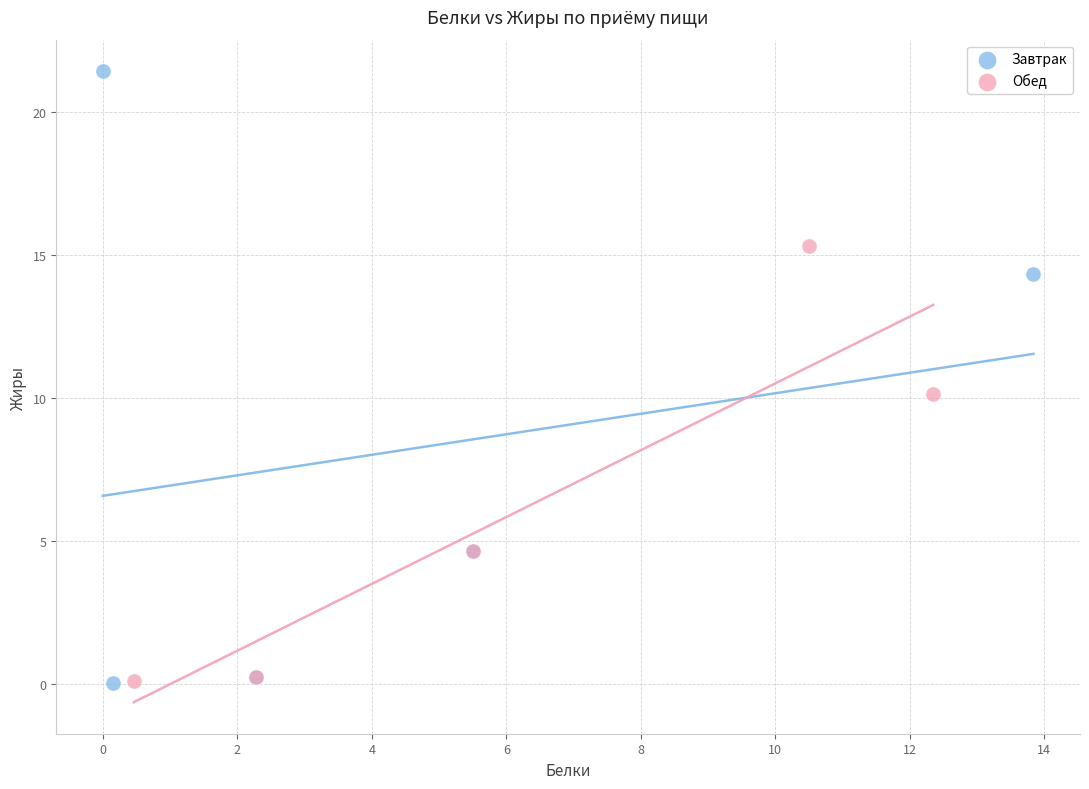

Which series contains the highest Y value?

Завтрак